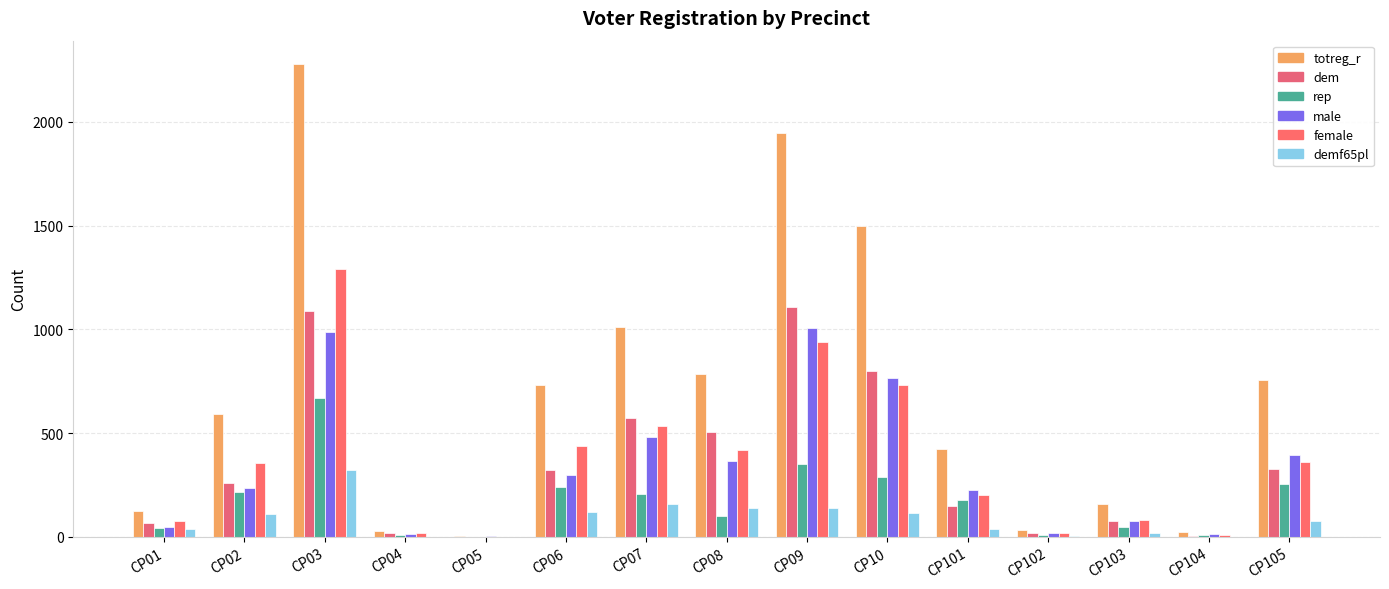

What is the spread (max minus min) of values at CP05?

2